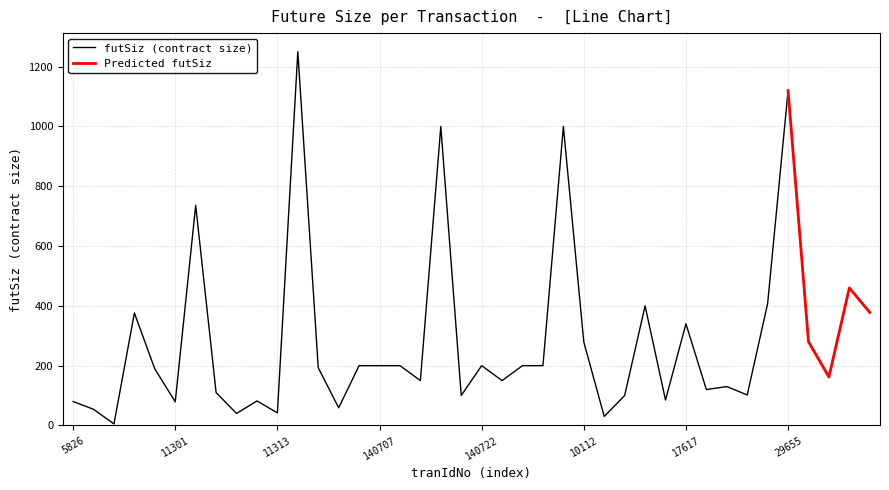

What is the change in value from 17616 to 17617?

+255